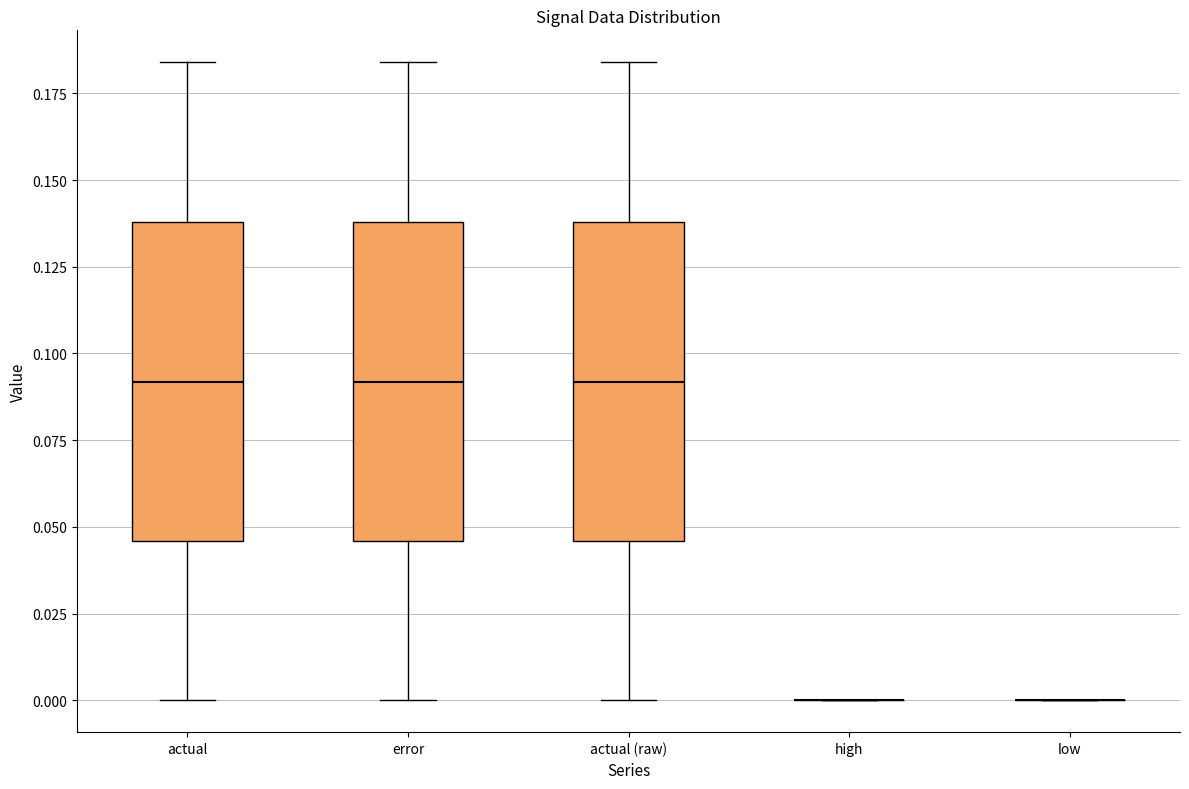

Reading left to right, transcribe this box plot: for each box, give where its median line is, the range the box spans, and where its two whiskers end, as read against the y-axis. The values are not printed on the chart, so give them approximately, as read against the axis.

actual: median 0.090, box 0.045 to 0.140, whiskers 0.000 to 0.185
error: median 0.090, box 0.045 to 0.140, whiskers 0.000 to 0.185
actual (raw): median 0.090, box 0.045 to 0.140, whiskers 0.000 to 0.185
high: box collapsed to a line at 0.000, whiskers 0.000 to 0.000
low: box collapsed to a line at 0.000, whiskers 0.000 to 0.000